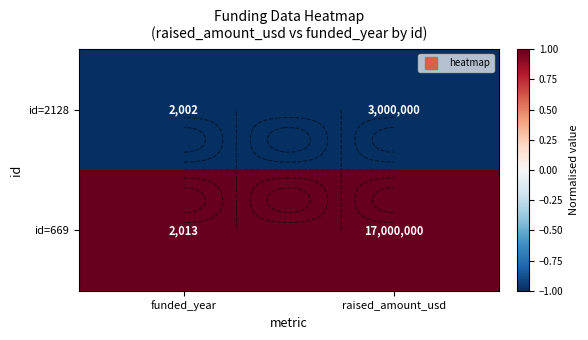

Which series has the largest range (max minus min)?

id=2128